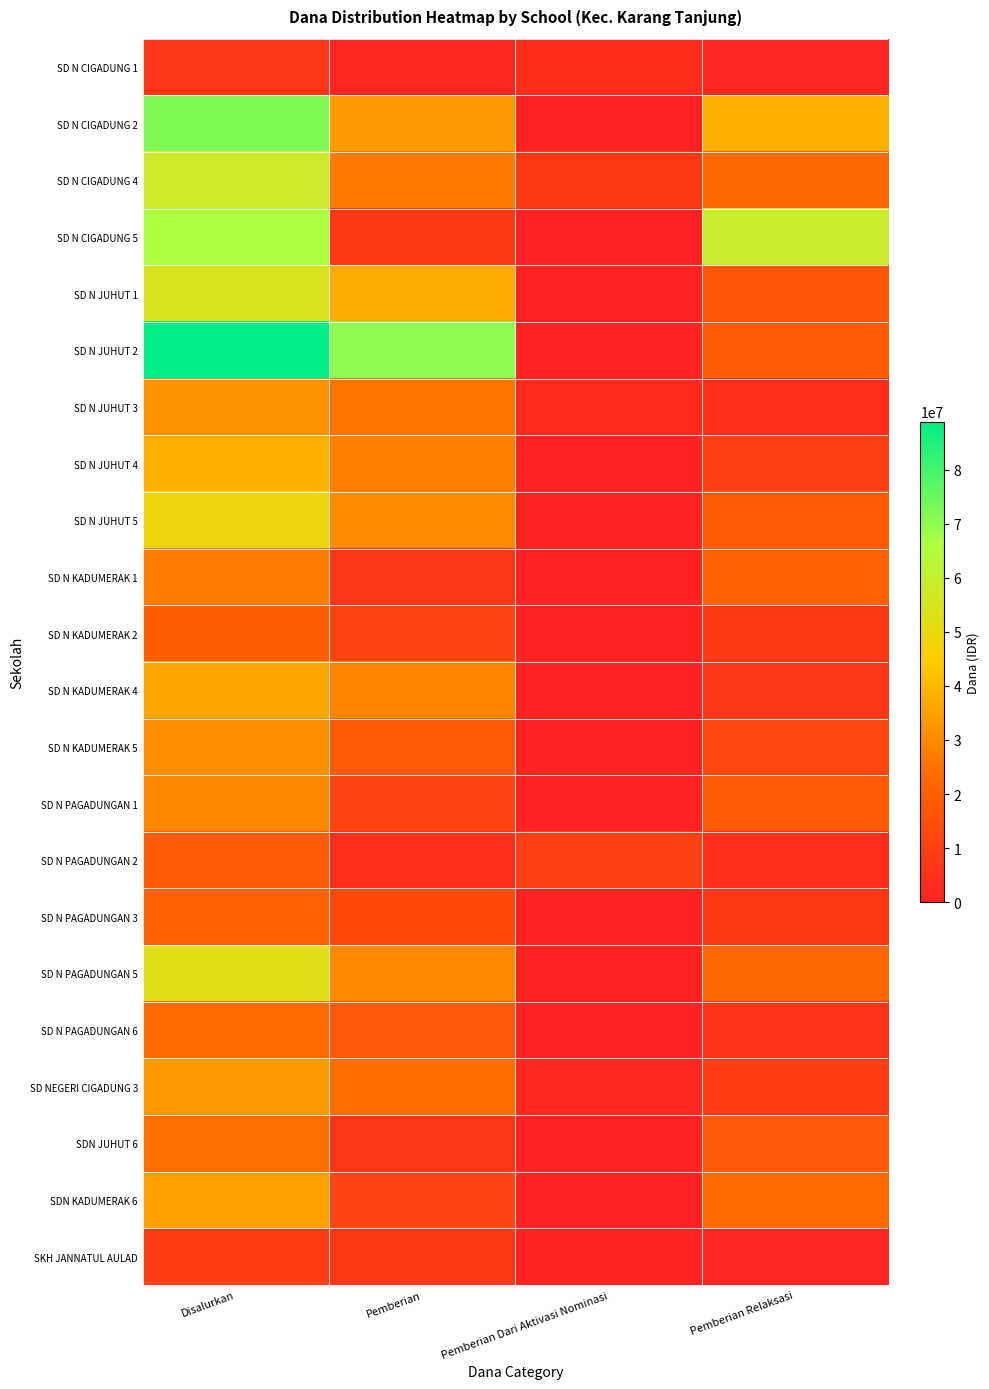

Reading left to right, list all the values displayed in this chart.

SD N CIGADUNG 1: Disalurkan=6525000	Pemberian=1575000	Pemberian Dari Aktivasi Nominasi=3600000	Pemberian Relaksasi=1350000
SD N CIGADUNG 2: Disalurkan=72225000	Pemberian=33975000	Pemberian Dari Aktivasi Nominasi=0	Pemberian Relaksasi=38250000
SD N CIGADUNG 4: Disalurkan=57375000	Pemberian=27000000	Pemberian Dari Aktivasi Nominasi=7650000	Pemberian Relaksasi=22725000
SD N CIGADUNG 5: Disalurkan=66150000	Pemberian=7650000	Pemberian Dari Aktivasi Nominasi=0	Pemberian Relaksasi=58500000
SD N JUHUT 1: Disalurkan=54450000	Pemberian=37125000	Pemberian Dari Aktivasi Nominasi=0	Pemberian Relaksasi=17325000
SD N JUHUT 2: Disalurkan=88875000	Pemberian=70200000	Pemberian Dari Aktivasi Nominasi=0	Pemberian Relaksasi=18675000
SD N JUHUT 3: Disalurkan=32175000	Pemberian=25650000	Pemberian Dari Aktivasi Nominasi=2700000	Pemberian Relaksasi=3825000
SD N JUHUT 4: Disalurkan=38250000	Pemberian=27900000	Pemberian Dari Aktivasi Nominasi=0	Pemberian Relaksasi=10350000
SD N JUHUT 5: Disalurkan=48375000	Pemberian=30150000	Pemberian Dari Aktivasi Nominasi=0	Pemberian Relaksasi=18225000
SD N KADUMERAK 1: Disalurkan=27225000	Pemberian=6300000	Pemberian Dari Aktivasi Nominasi=0	Pemberian Relaksasi=20925000
SD N KADUMERAK 2: Disalurkan=19125000	Pemberian=11700000	Pemberian Dari Aktivasi Nominasi=0	Pemberian Relaksasi=7425000
SD N KADUMERAK 4: Disalurkan=35775000	Pemberian=29025000	Pemberian Dari Aktivasi Nominasi=0	Pemberian Relaksasi=6750000
SD N KADUMERAK 5: Disalurkan=31050000	Pemberian=18675000	Pemberian Dari Aktivasi Nominasi=0	Pemberian Relaksasi=12375000
SD N PAGADUNGAN 1: Disalurkan=29700000	Pemberian=11250000	Pemberian Dari Aktivasi Nominasi=0	Pemberian Relaksasi=18450000
SD N PAGADUNGAN 2: Disalurkan=18900000	Pemberian=4500000	Pemberian Dari Aktivasi Nominasi=9900000	Pemberian Relaksasi=4500000
SD N PAGADUNGAN 3: Disalurkan=20475000	Pemberian=13500000	Pemberian Dari Aktivasi Nominasi=0	Pemberian Relaksasi=6975000
SD N PAGADUNGAN 5: Disalurkan=52650000	Pemberian=29925000	Pemberian Dari Aktivasi Nominasi=0	Pemberian Relaksasi=22725000
SD N PAGADUNGAN 6: Disalurkan=23175000	Pemberian=17775000	Pemberian Dari Aktivasi Nominasi=0	Pemberian Relaksasi=5400000
SD NEGERI CIGADUNG 3: Disalurkan=33975000	Pemberian=23625000	Pemberian Dari Aktivasi Nominasi=1800000	Pemberian Relaksasi=8550000
SDN JUHUT 6: Disalurkan=24300000	Pemberian=6300000	Pemberian Dari Aktivasi Nominasi=0	Pemberian Relaksasi=18000000
SDN KADUMERAK 6: Disalurkan=34875000	Pemberian=11700000	Pemberian Dari Aktivasi Nominasi=0	Pemberian Relaksasi=23175000
SKH JANNATUL AULAD: Disalurkan=9450000	Pemberian=7200000	Pemberian Dari Aktivasi Nominasi=900000	Pemberian Relaksasi=1350000